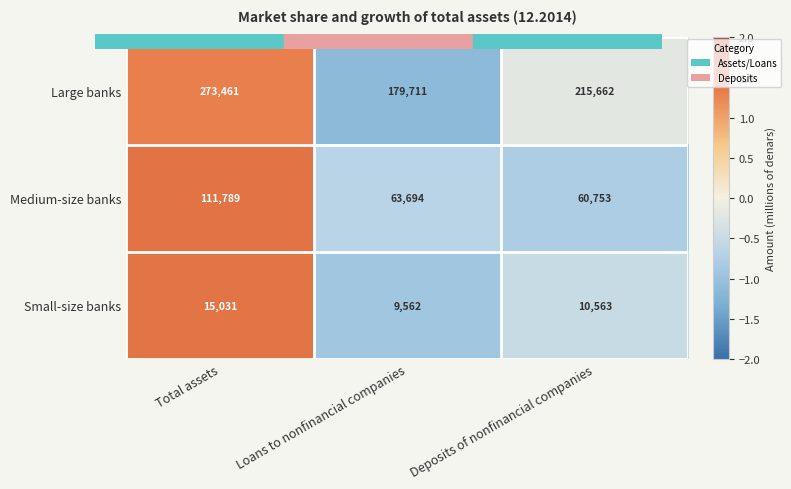

At which category does the chart reach its peak across all series?

Total assets